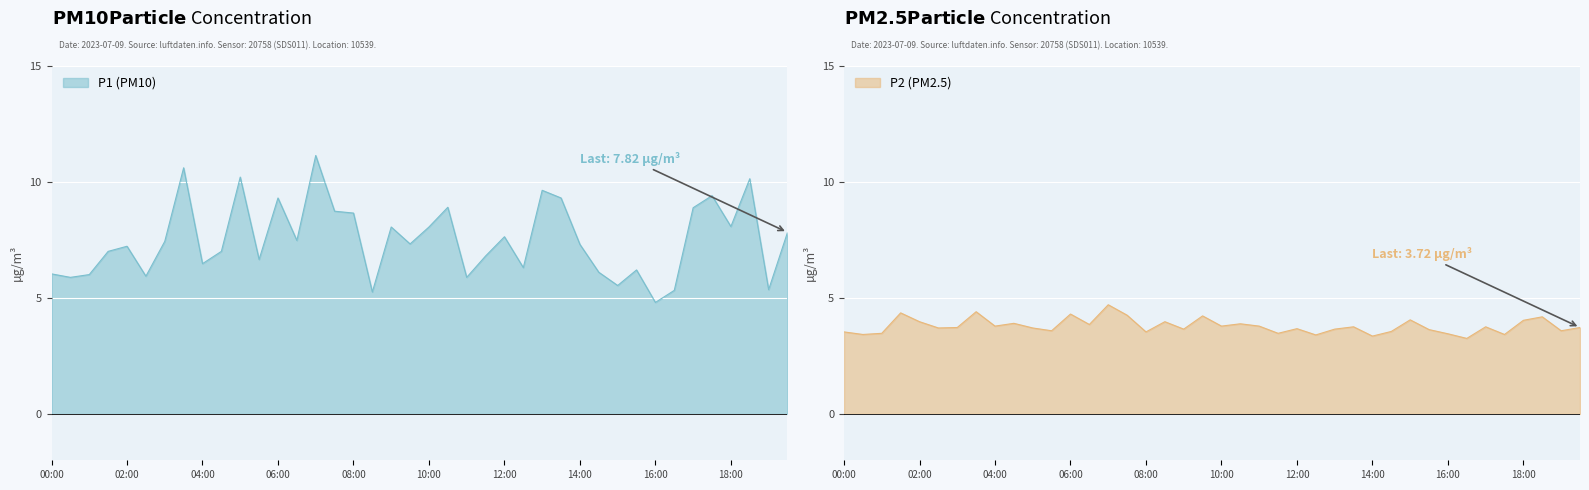

Which series has the largest total across all categories?

P1 (PM10)